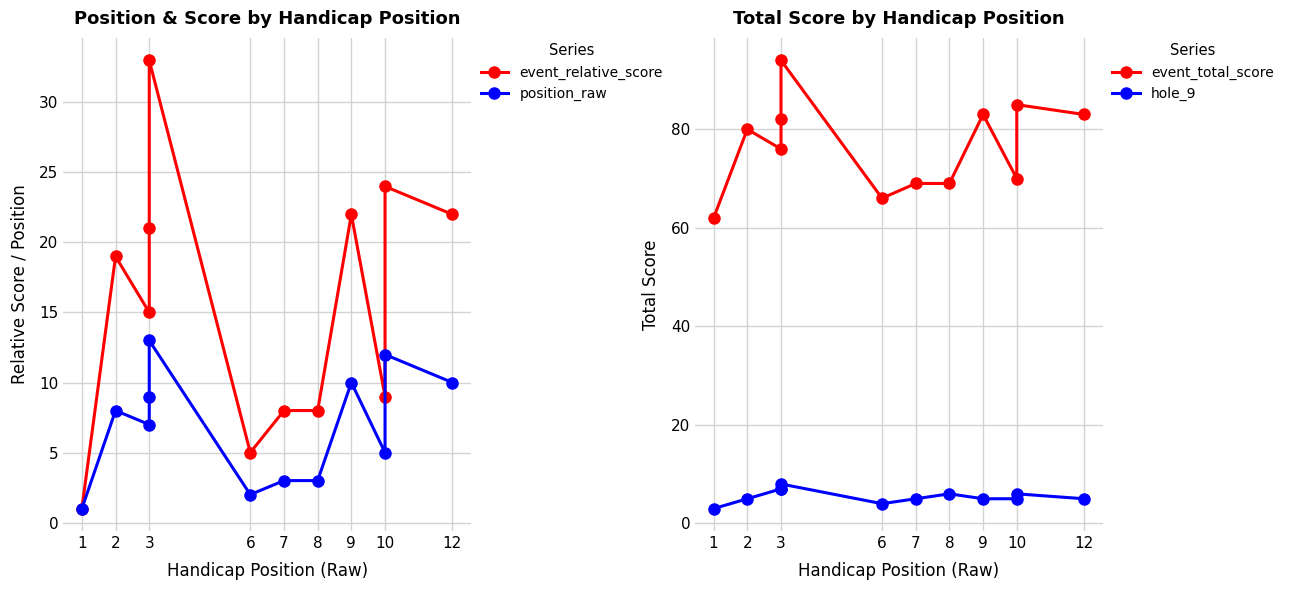

Which series changed the most between 2 and 12?

event_relative_score